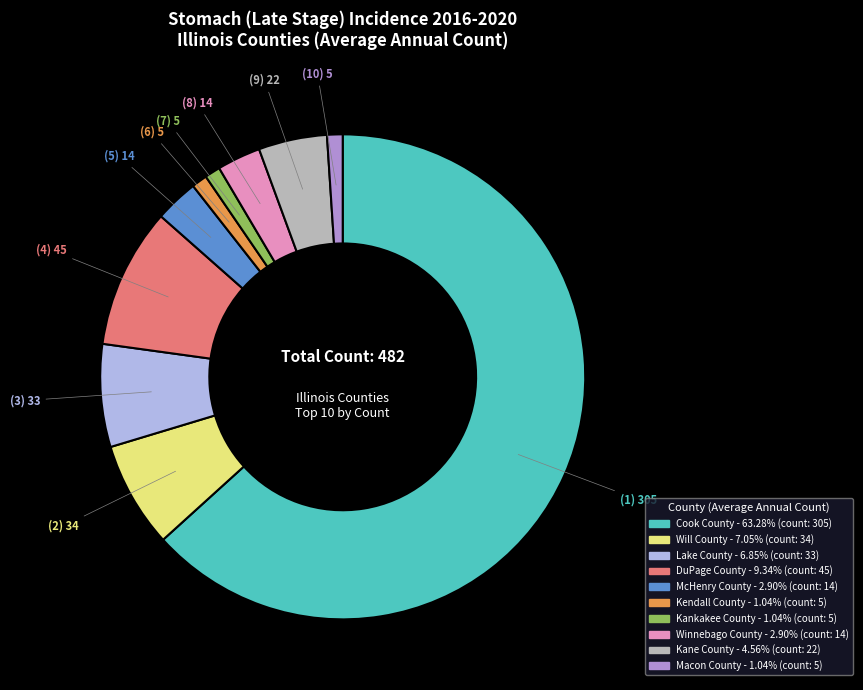

Is the sum of Kendall County and DuPage County greater than half?

No